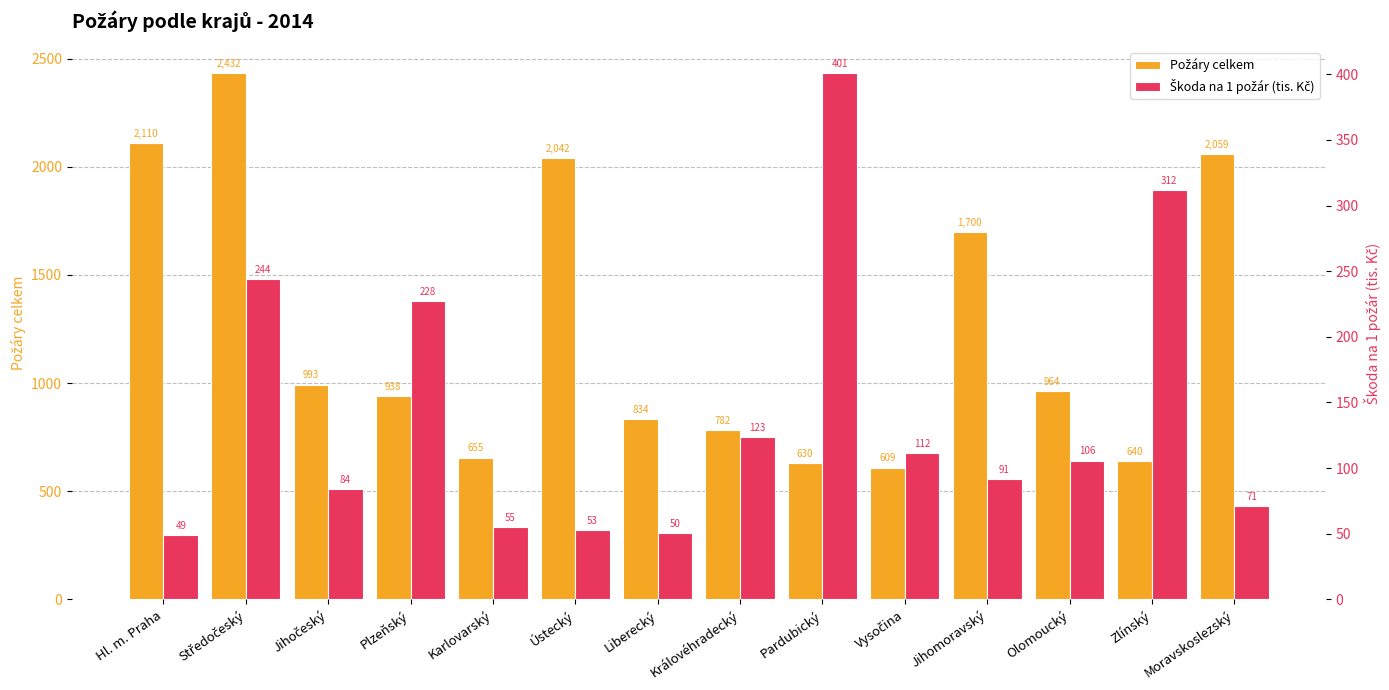

What is the minimum value for Požáry celkem?

609.0